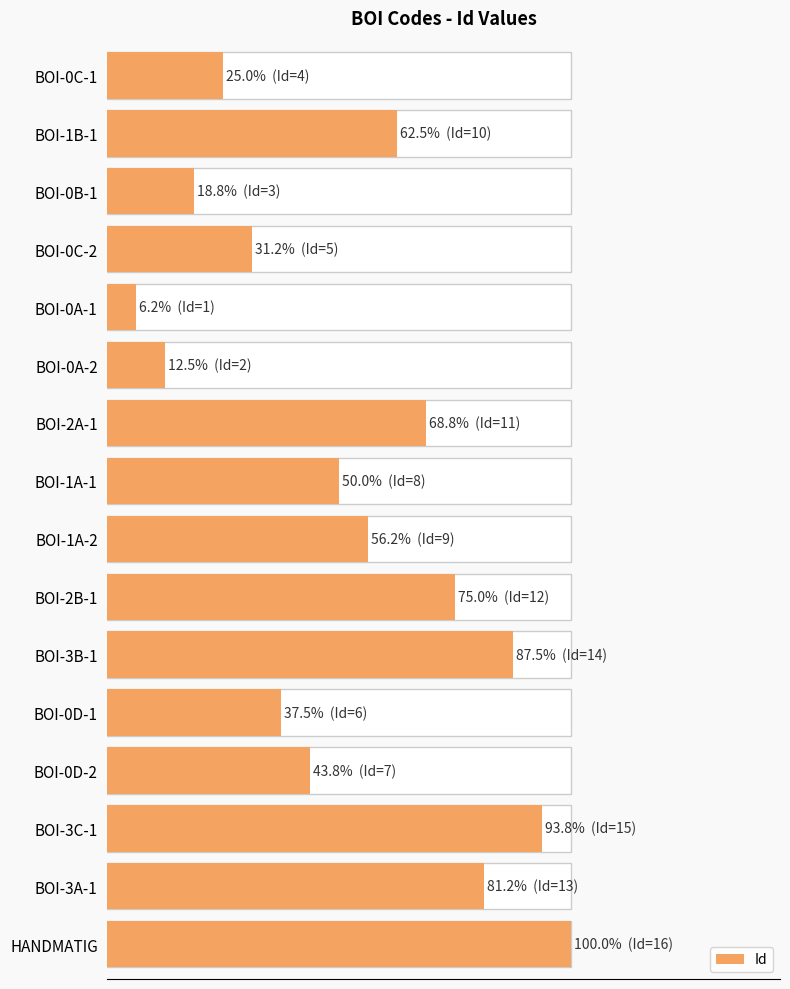

What is the difference between the values at BOI-2B-1 and BOI-0D-2?

5